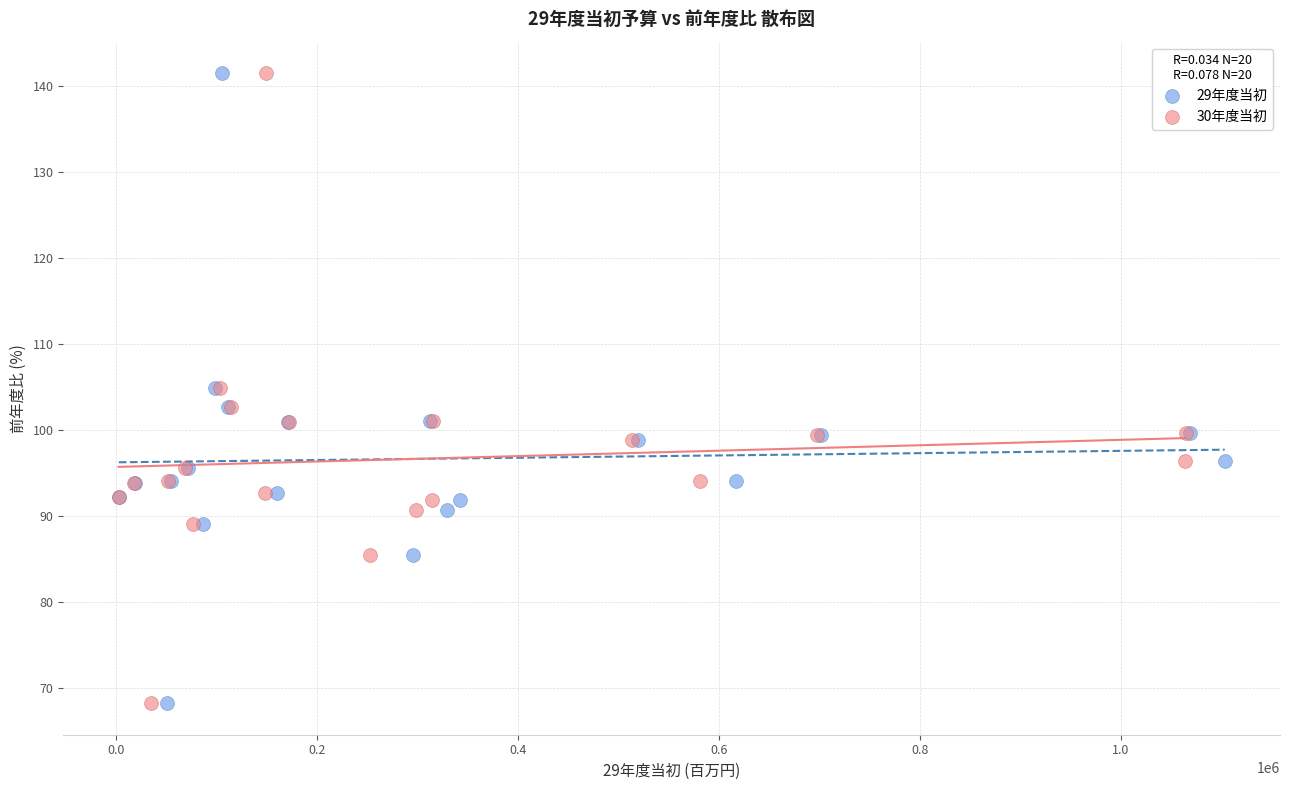

What are all the series names shown in the legend?

29年度当初, 30年度当初